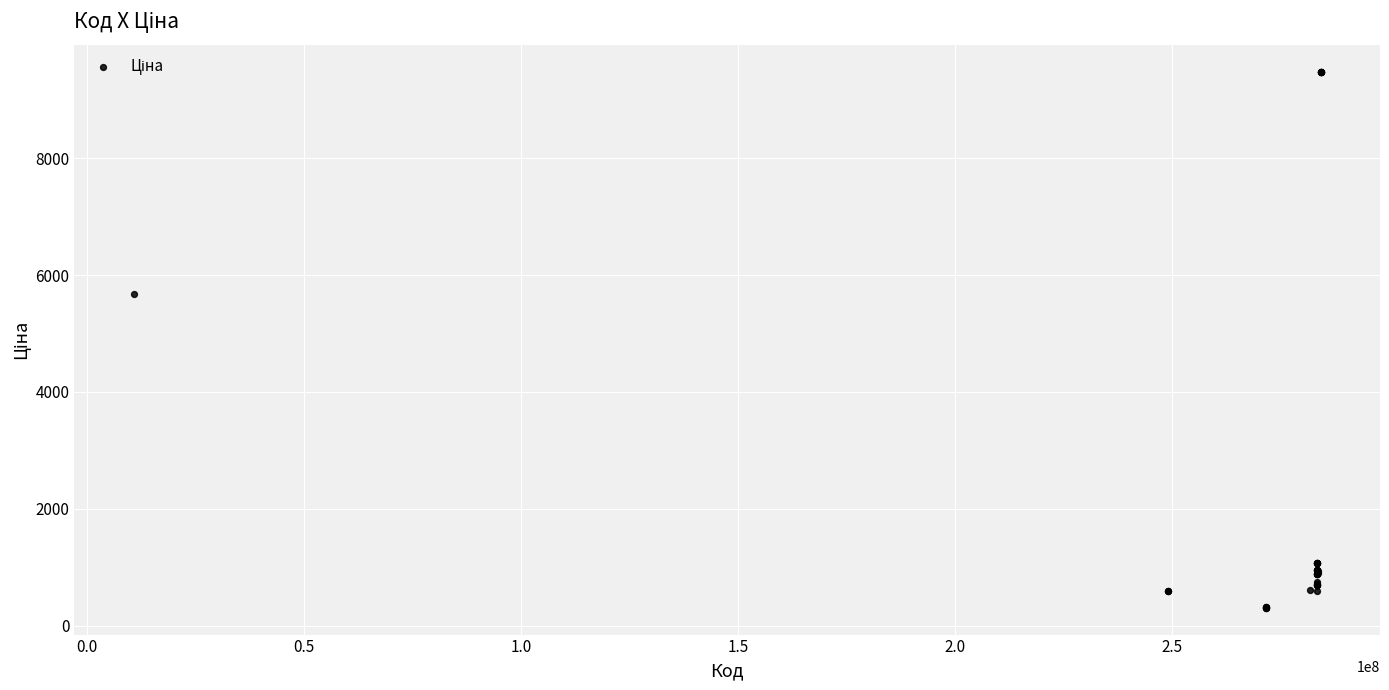

What Y value in the scatter plot is closest to 4895?

5673.8